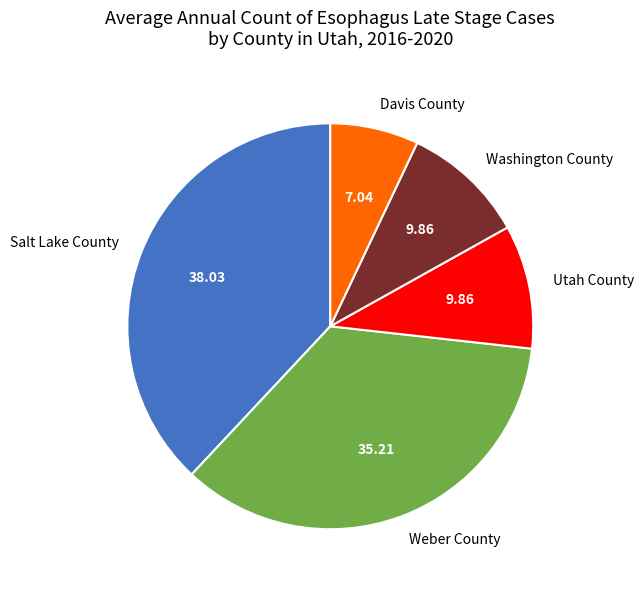

Is it true that Weber County is 35% of the pie?

True